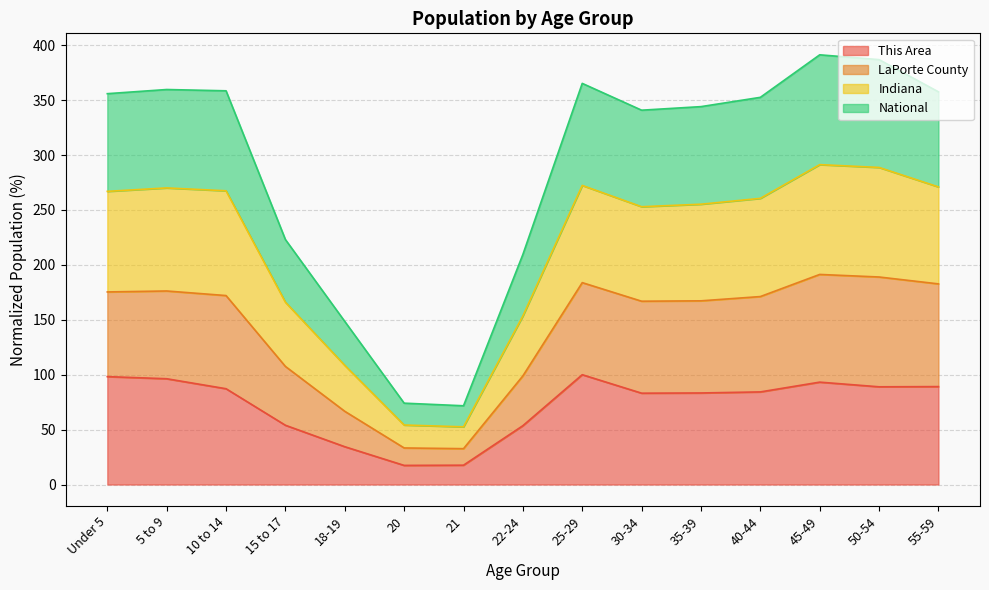

True or false: Indiana and National intersect in this chart.

False